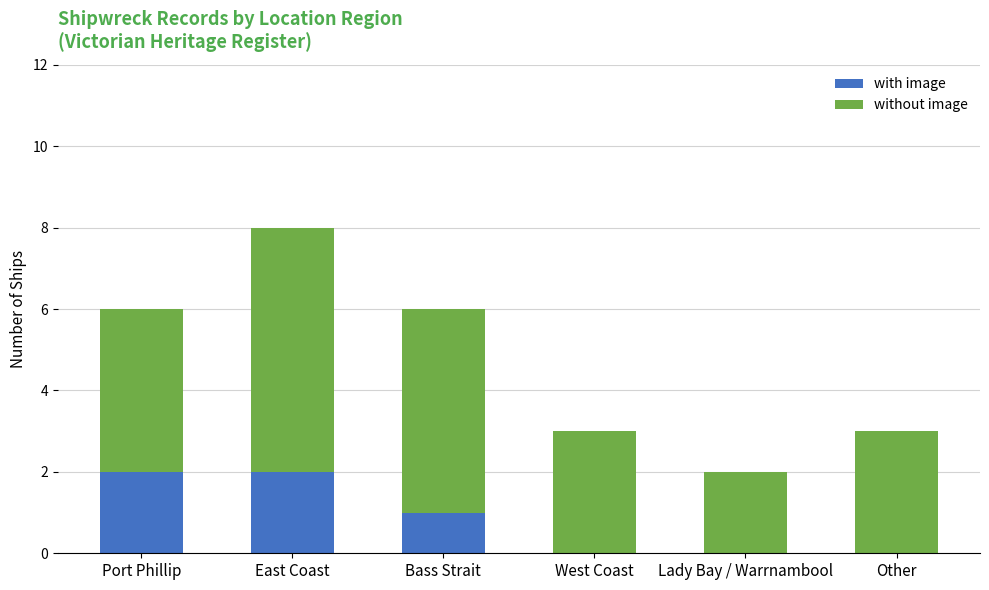

The value of with image at Port Phillip is 1. True or false?

False